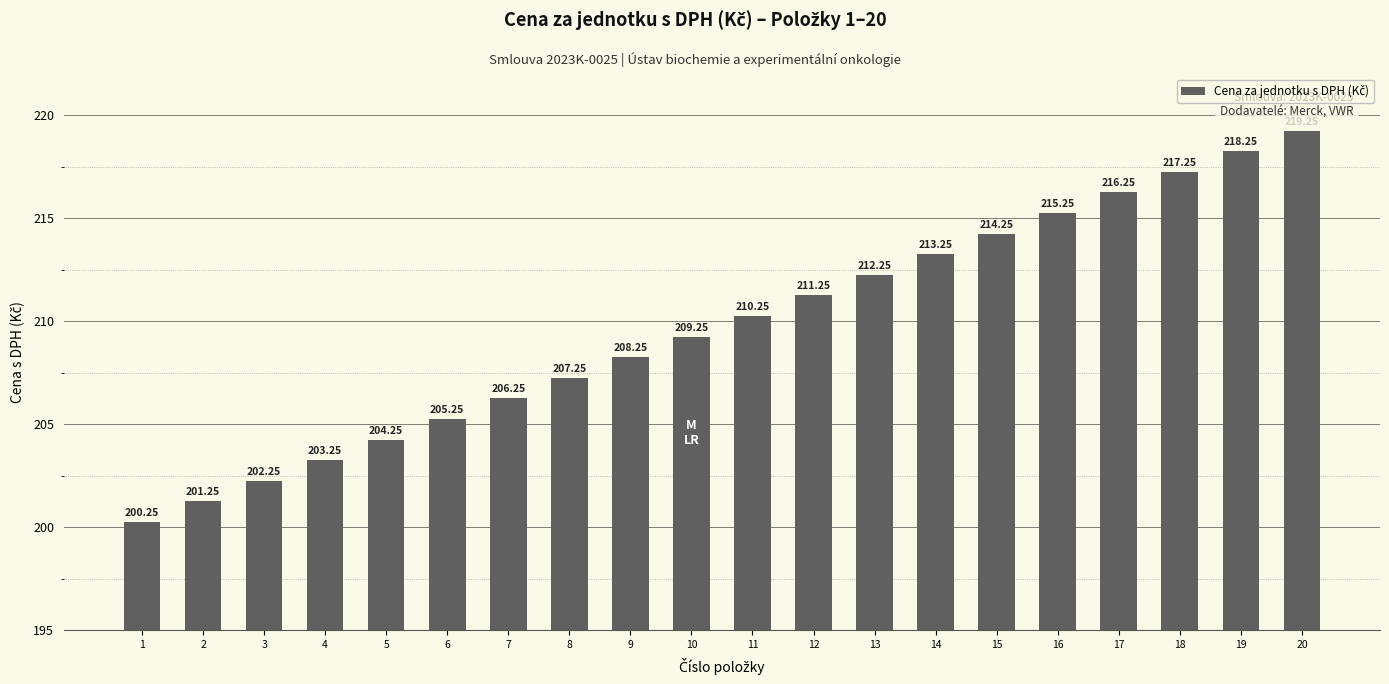

How many values exceed 210?

10